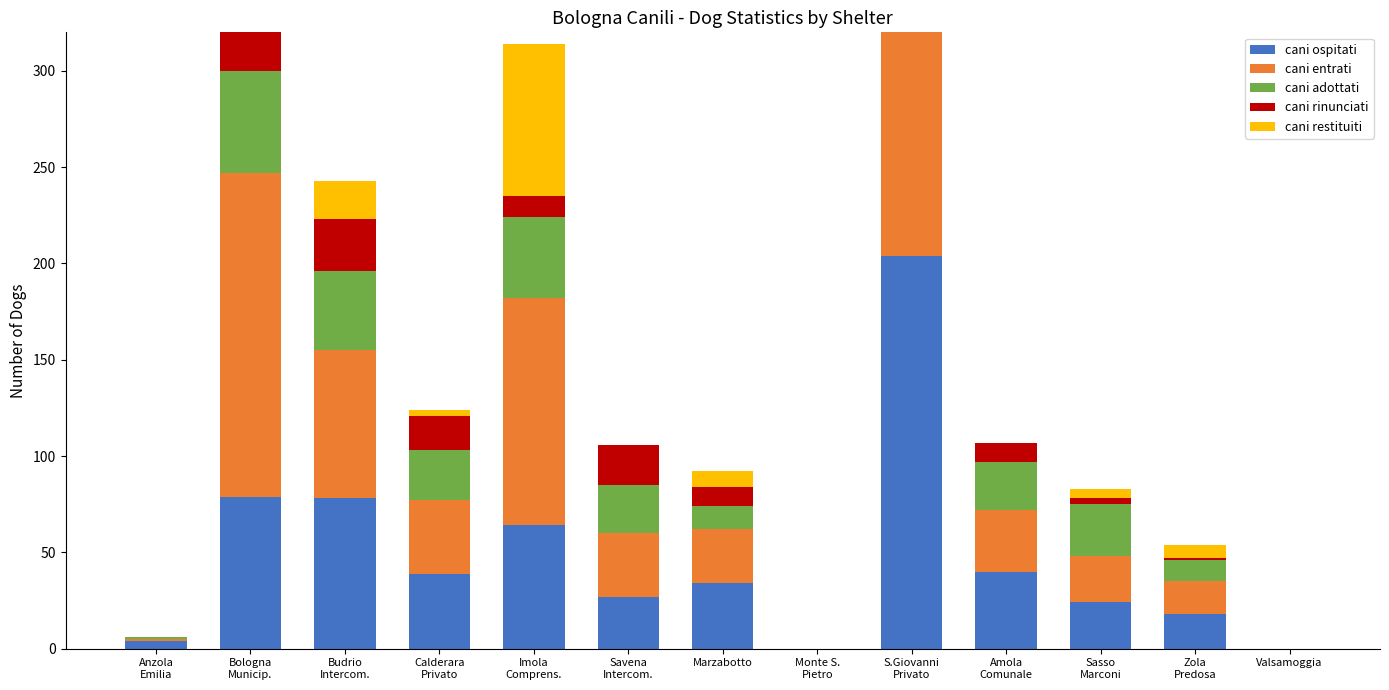

Is it true that cani entrati equals 28 at Marzabotto?

True